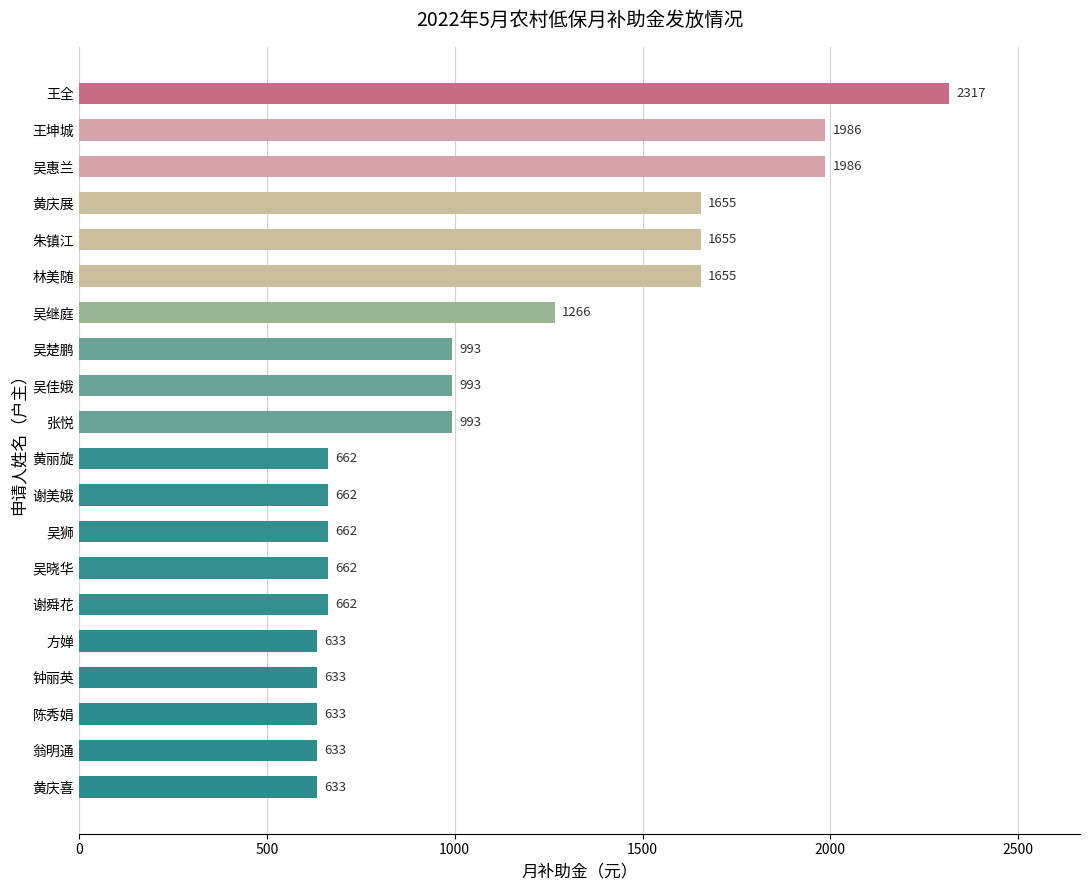

What is the sum of all values?

21974